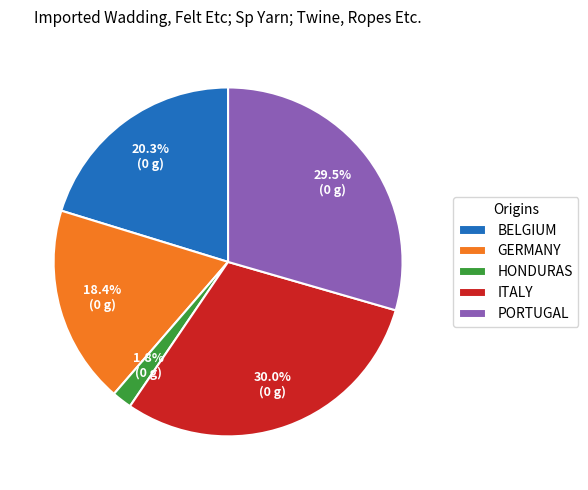

Rank the categories by value from lowest to highest.

HONDURAS, GERMANY, BELGIUM, PORTUGAL, ITALY